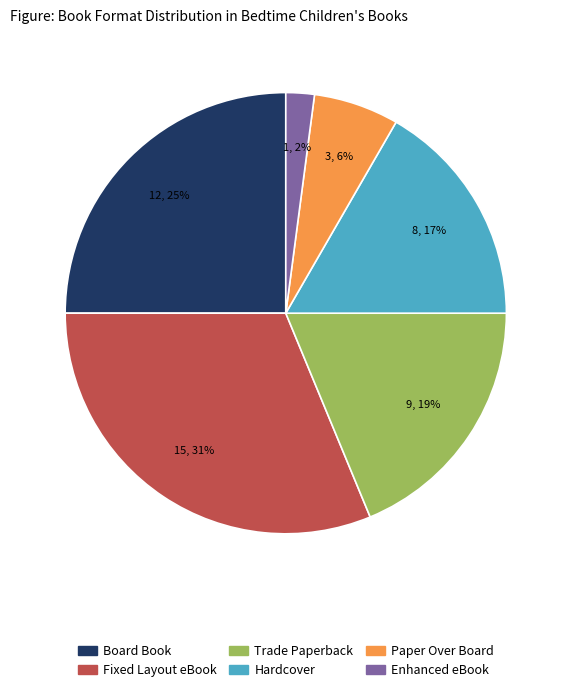

Count the number of slices in the pie.

6